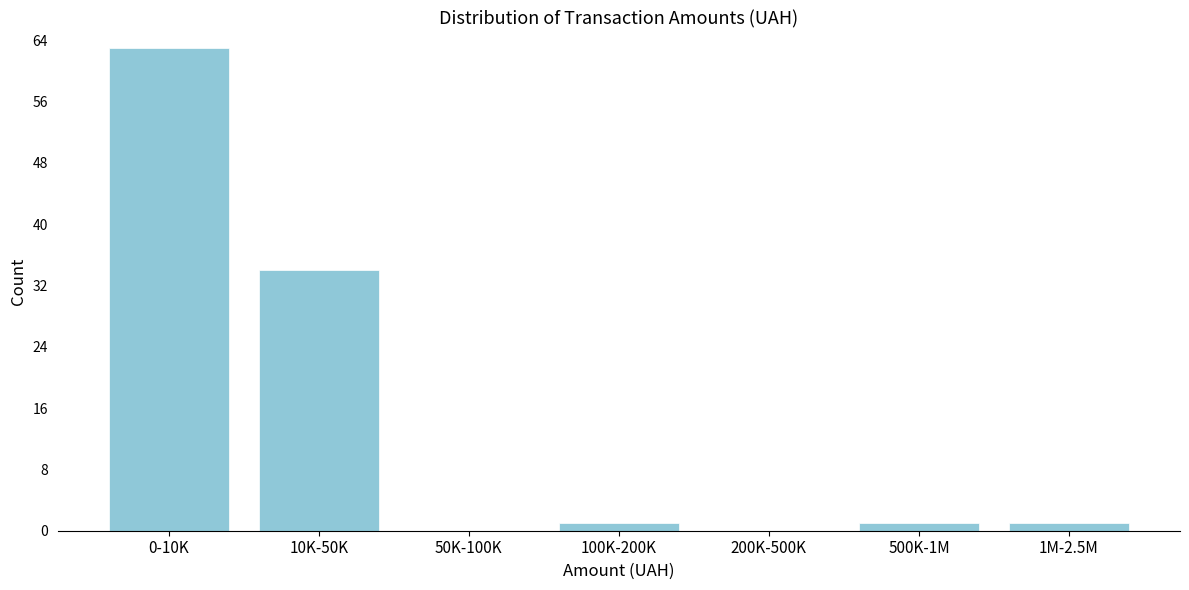

Reading left to right, transcribe all the data shown in this chart.

0-10K=63	10K-50K=34	50K-100K=0	100K-200K=1	200K-500K=0	500K-1M=1	1M-2.5M=1